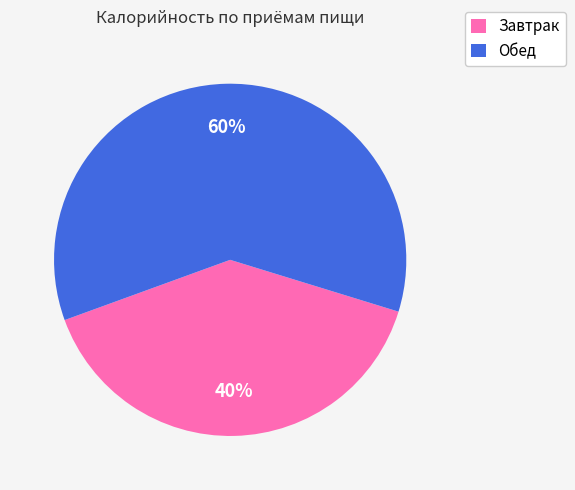

To the nearest percent, what portion does Завтрак represent?

40%